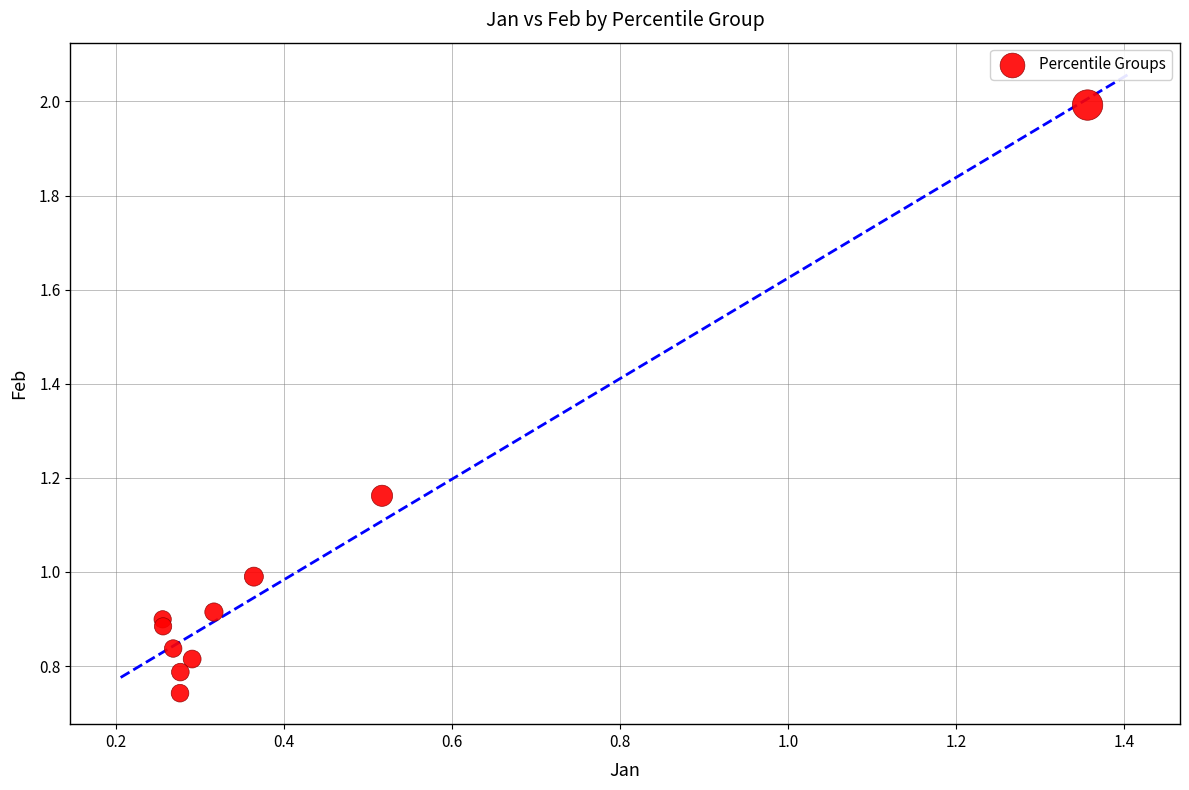

What is the average Y value?

1.0